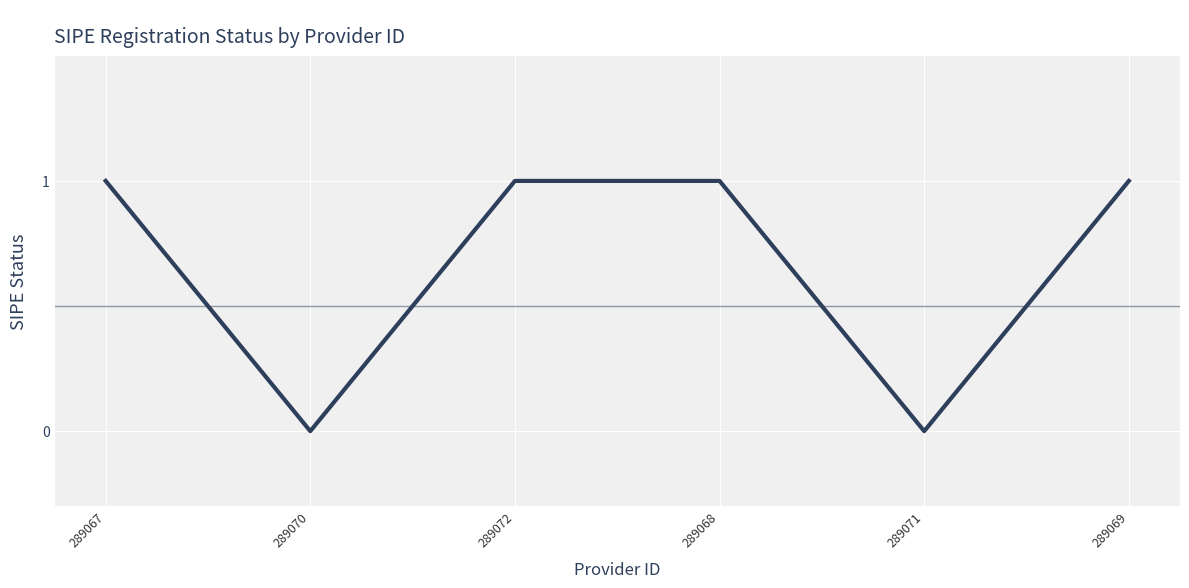

Where is the first local minimum?

289070